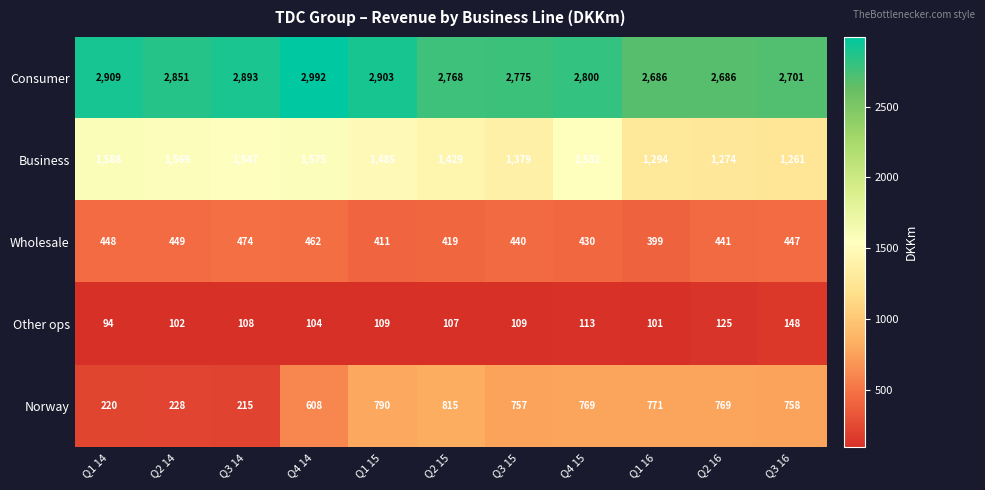

List the series in order of their peak value, highest first.

Consumer, Business, Norway, Wholesale, Other ops